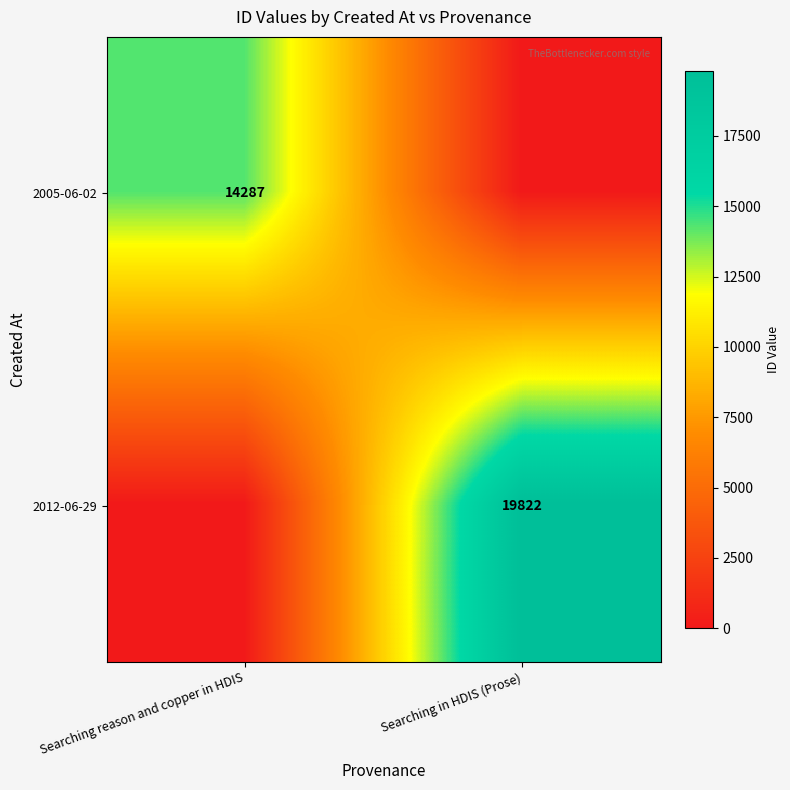

What is the total value across all series at Searching reason and copper in HDIS?

14287